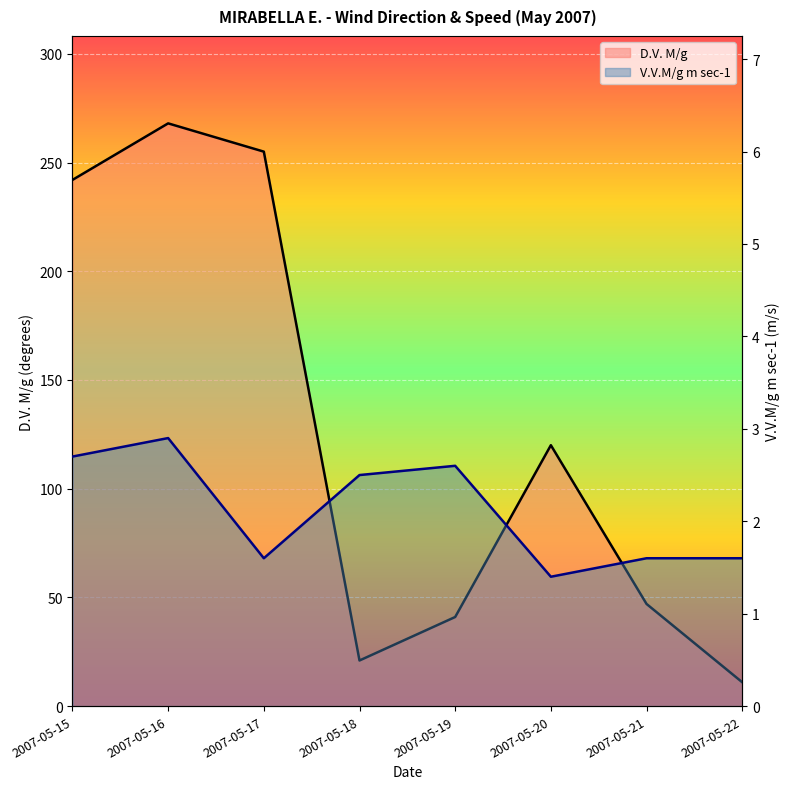

Where does the D.V. M/g series first go above 120?

2007-05-15